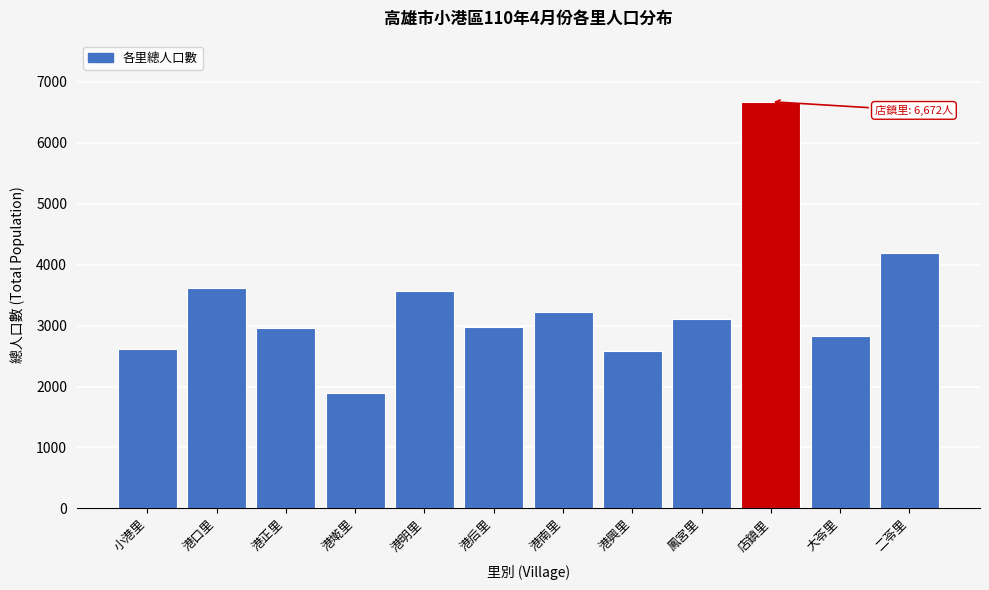

What value does the data have at 店鎮里, to the nearest 50?

6650